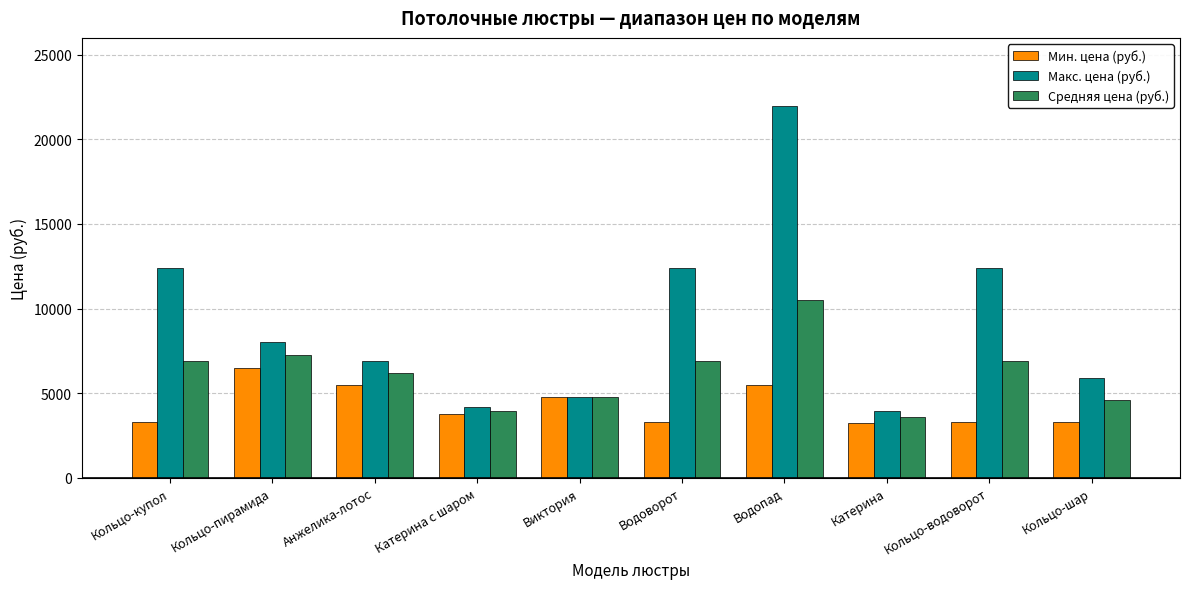

Does the chart contain stacked bars?

No